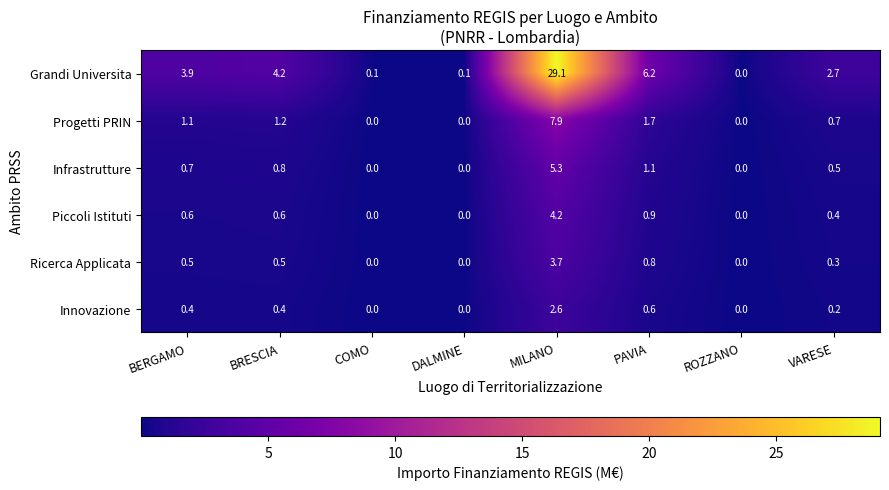

True or false: Grandi Universita has a value of 0.0 at ROZZANO.

True